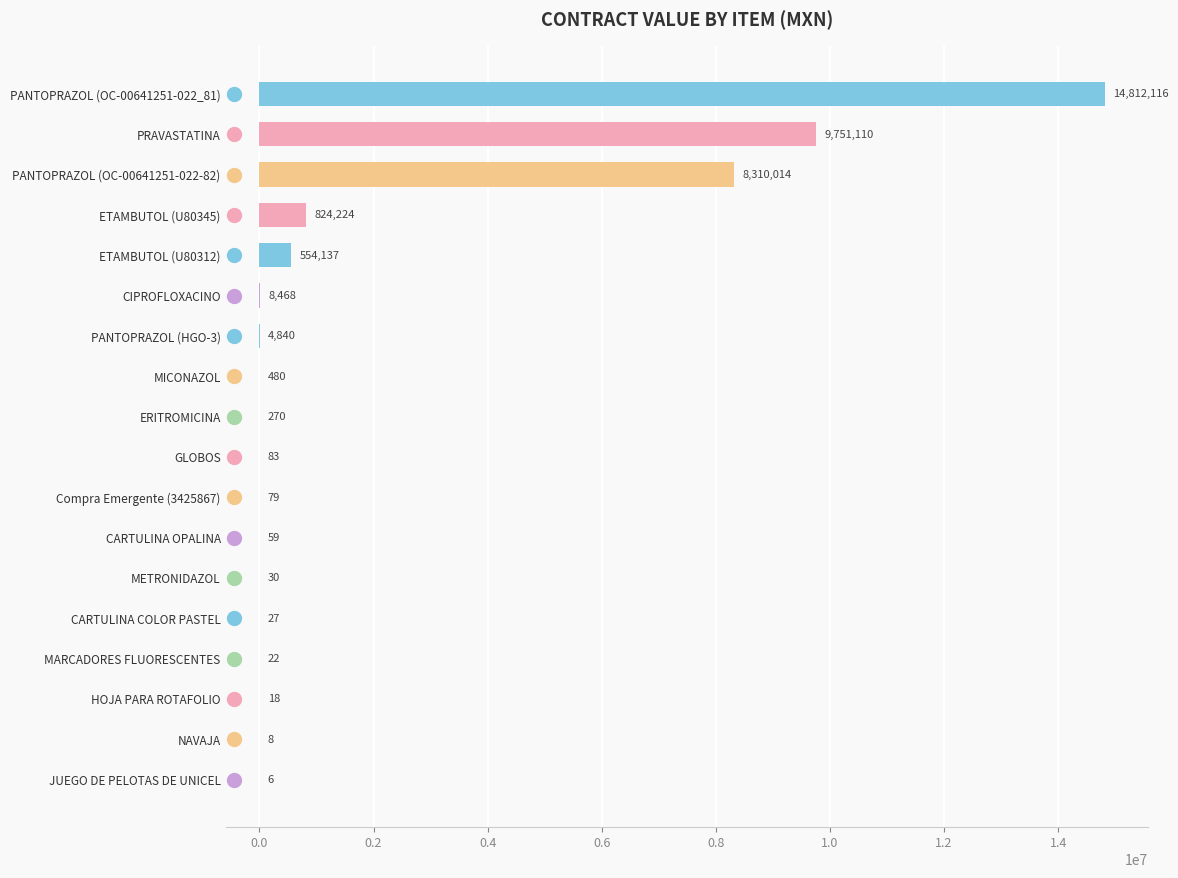

Which has a higher value, PANTOPRAZOL (OC-00641251-022_81) or CIPROFLOXACINO?

PANTOPRAZOL (OC-00641251-022_81)